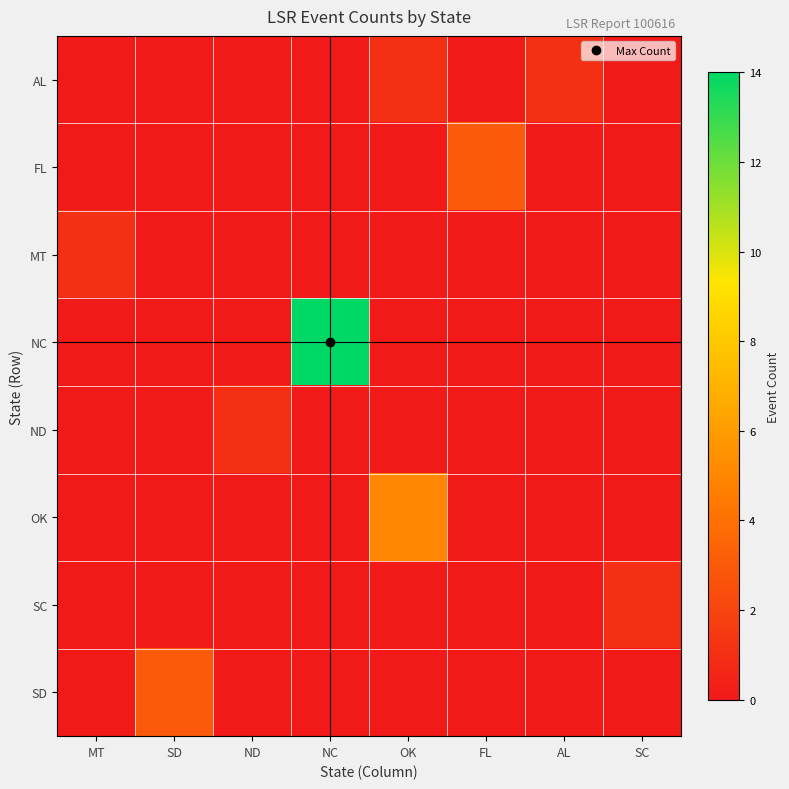

Which series has the largest total across all categories?

NC